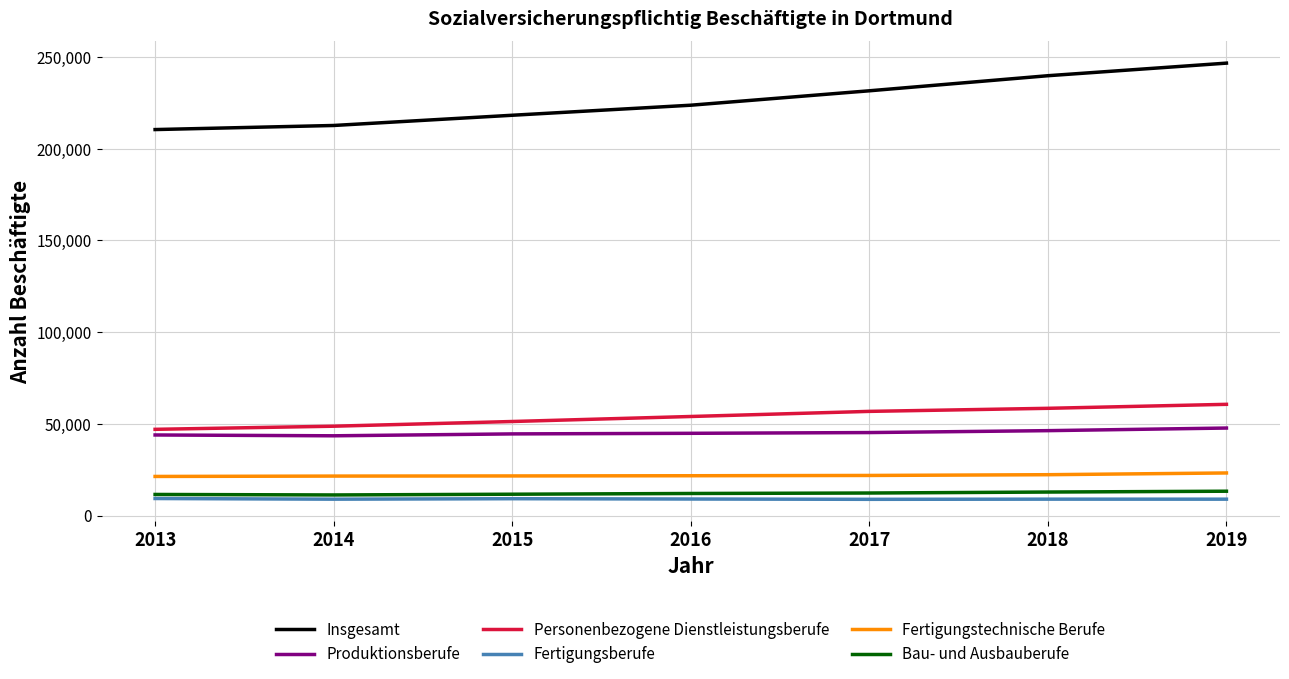

What is the difference between the maximum and minimum values in the Personenbezogene Dienstleistungsberufe series?

13624